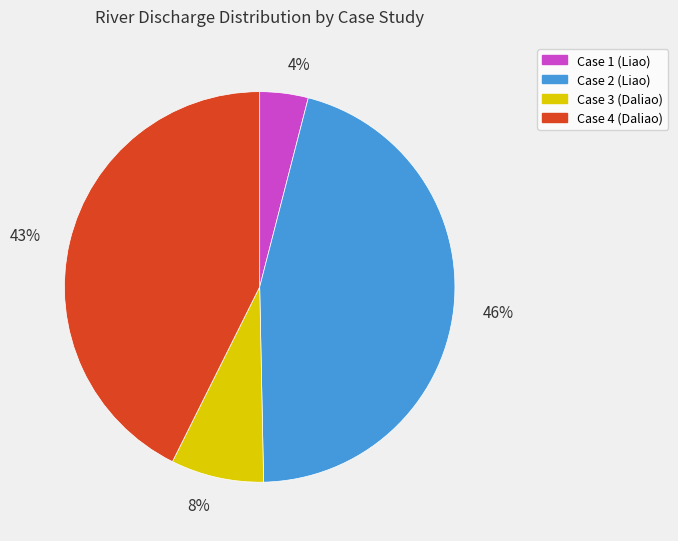

Does any single category account for the majority?

No